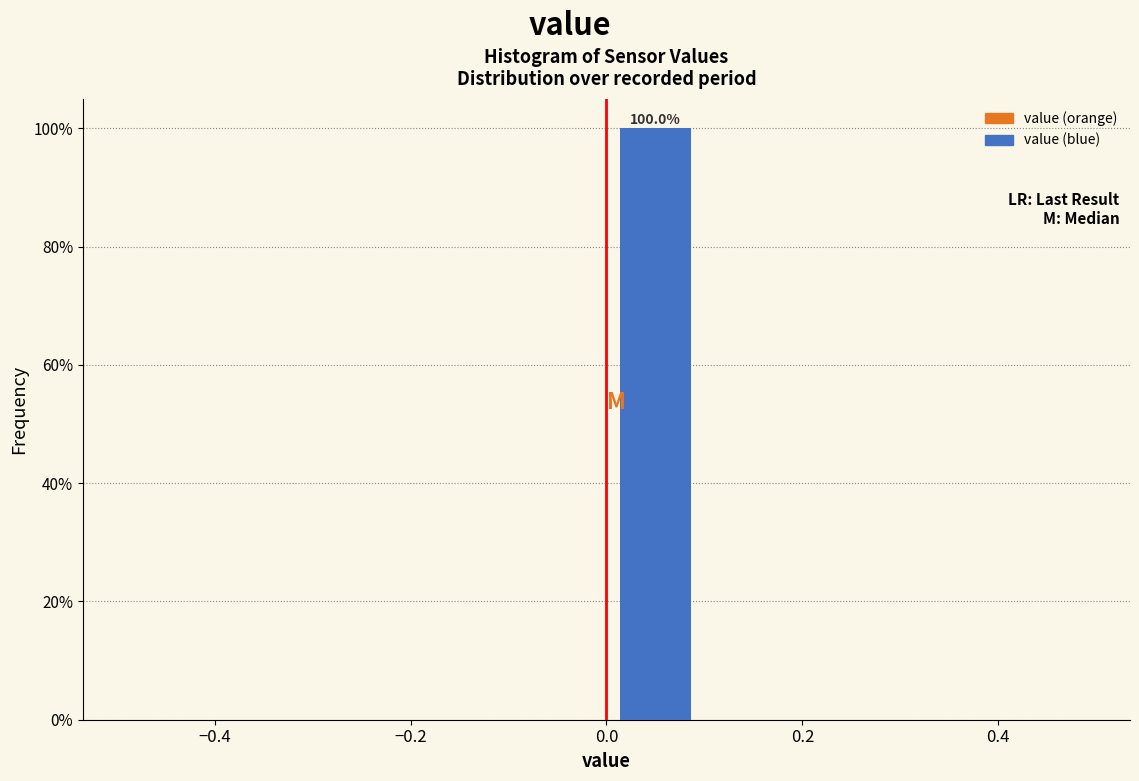

Over which range of the x-axis is the bar tallest?

0.0 to 0.1